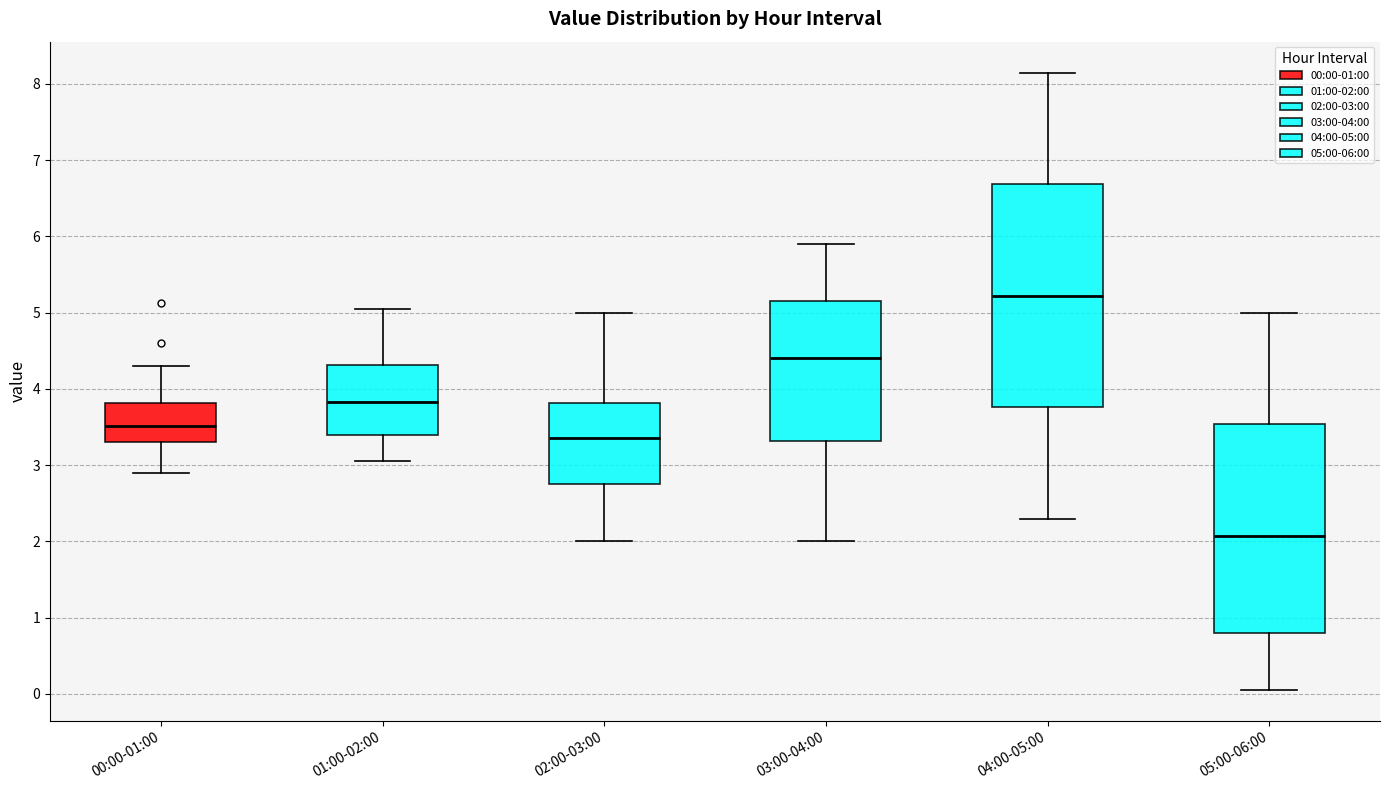

Where is the upper edge of the box for 00:00-01:00 on the y-axis? The values are not printed on the chart, so give them approximately, as read against the axis.

3.8